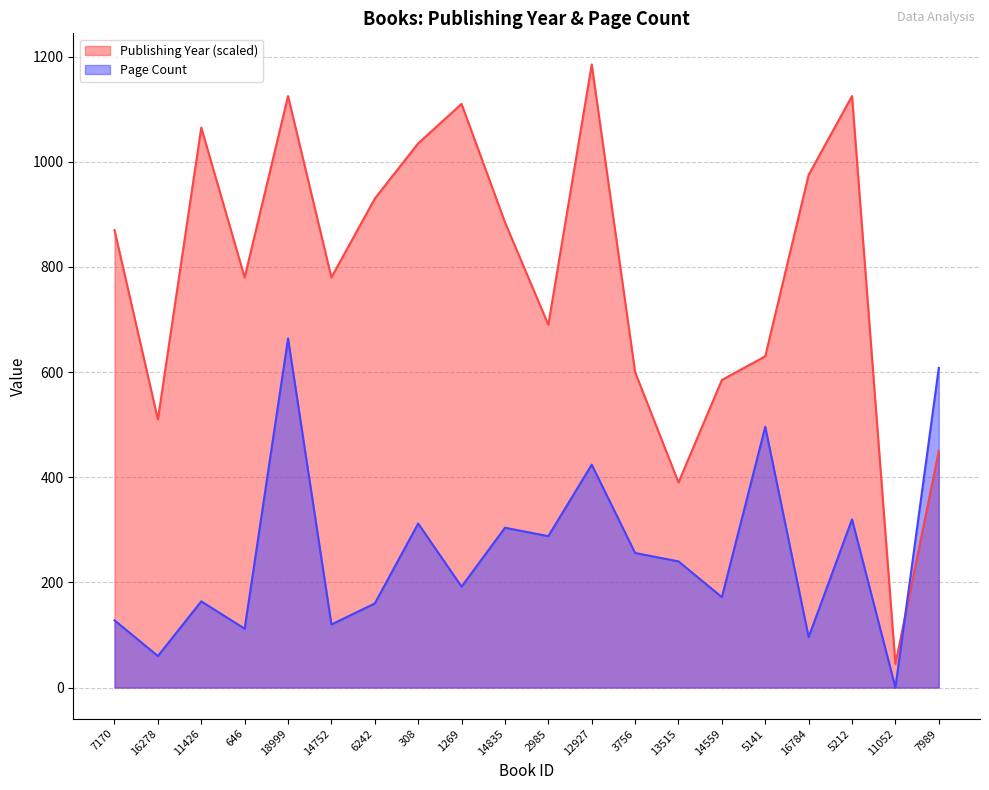

At which label is Publishing Year closest to 615?

3756